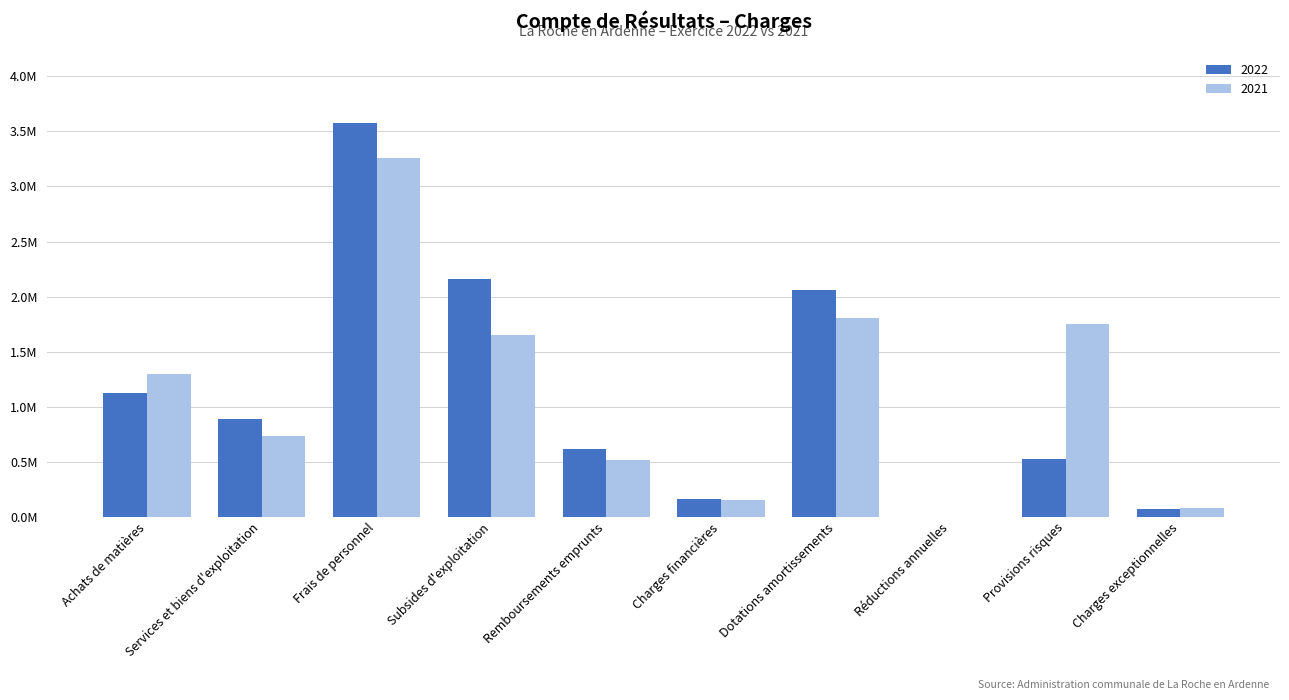

What are all the series names shown in the legend?

2022, 2021